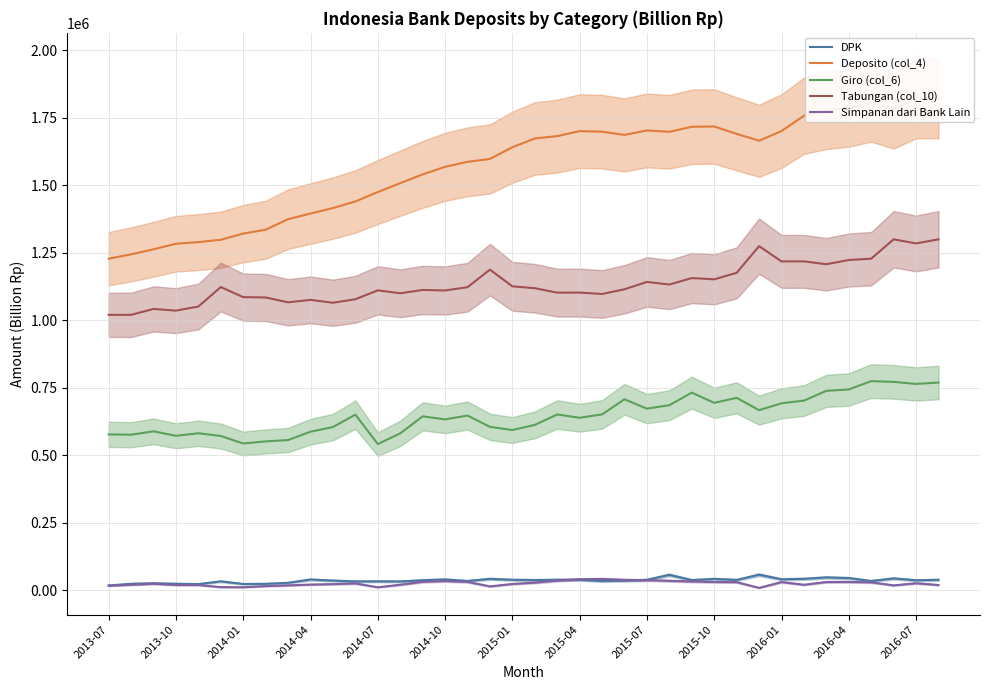

What is the spread (max minus min) of values at 19?

1644811.1